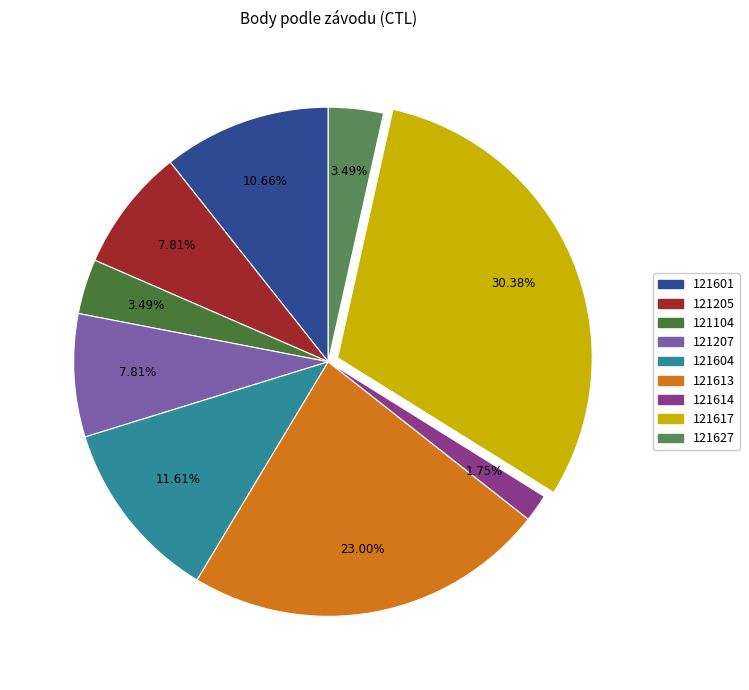

To the nearest percent, what is the difference between the largest and smallest slice percentages?

29%